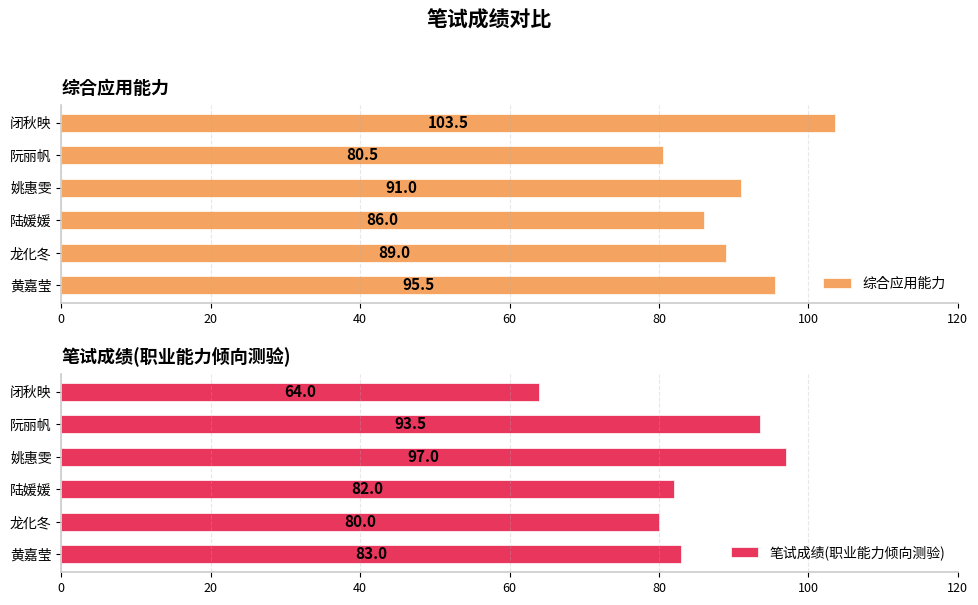

The value of 笔试成绩(职业能力倾向测验) at 陆媛媛 is 131.7. True or false?

False